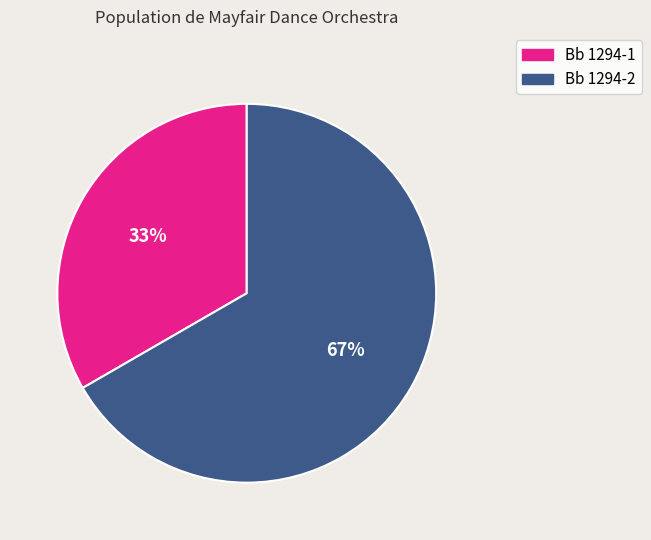

How many segments does this pie chart have?

2